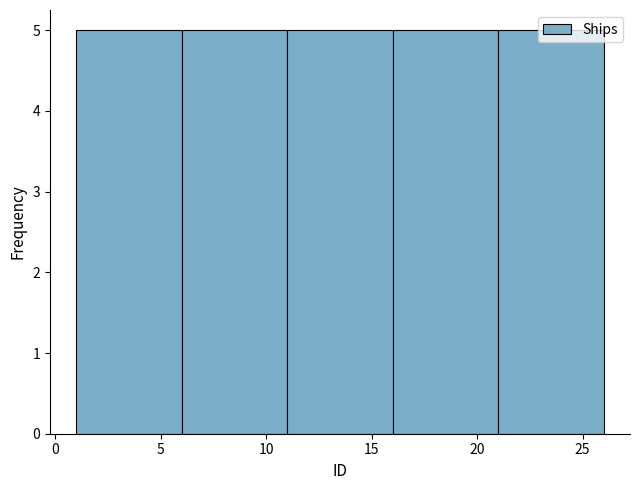

How tall is the bar that spans 6 to 11 on the x-axis? The values are not printed on the chart, so give them approximately, as read against the axis.

5